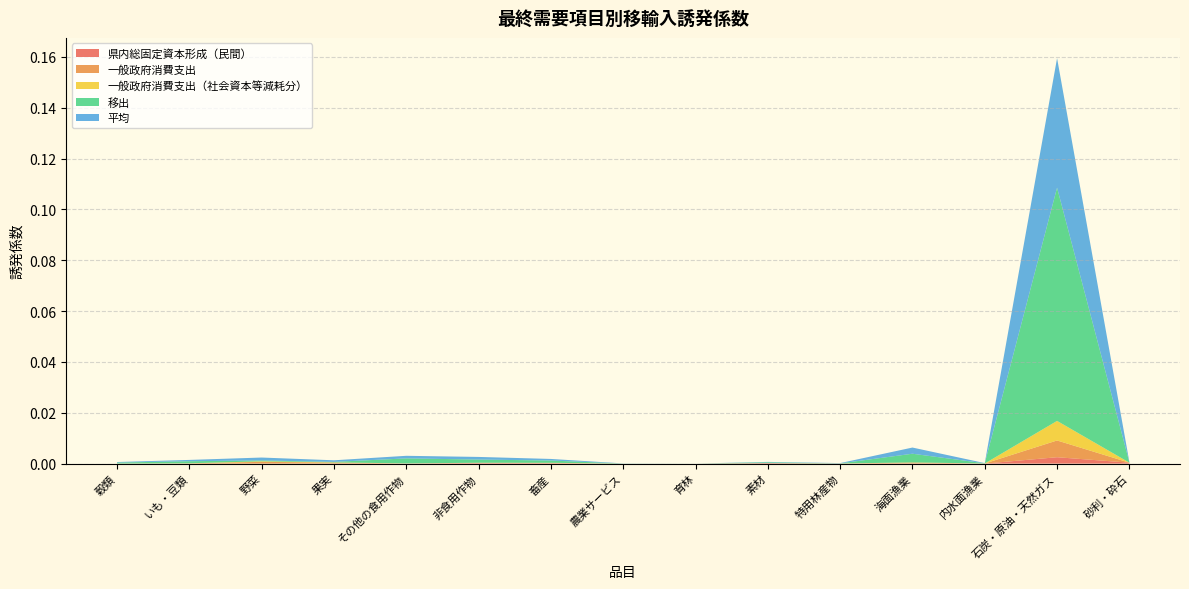

Reading left to right, extract all data points from this chart.

県内総固定資本形成（民間）: 0.0	0.0	0.0	0.0	0.0	0.0	0.0	0.0	0.0	0.0	0.0	0.0	0.0	0.0	0.0
一般政府消費支出: 0.0	0.0	0.0	0.0	0.0	0.0	0.0	0.0	0.0	0.0	0.0	0.0	0.0	0.0	0.0
一般政府消費支出（社会資本等減耗分）: 0.0	0.0	0.0	0.0	0.0	0.0	0.0	0.0	0.0	0.0	0.0	0.0	0.0	0.0	0.0
移出: 0.0	0.0	0.0	0.0	0.0	0.0	0.0	0.0	0.0	0.0	0.0	0.0	0.0	0.1	0.0
平均: 0.0	0.0	0.0	0.0	0.0	0.0	0.0	0.0	0.0	0.0	0.0	0.0	0.0	0.1	0.0